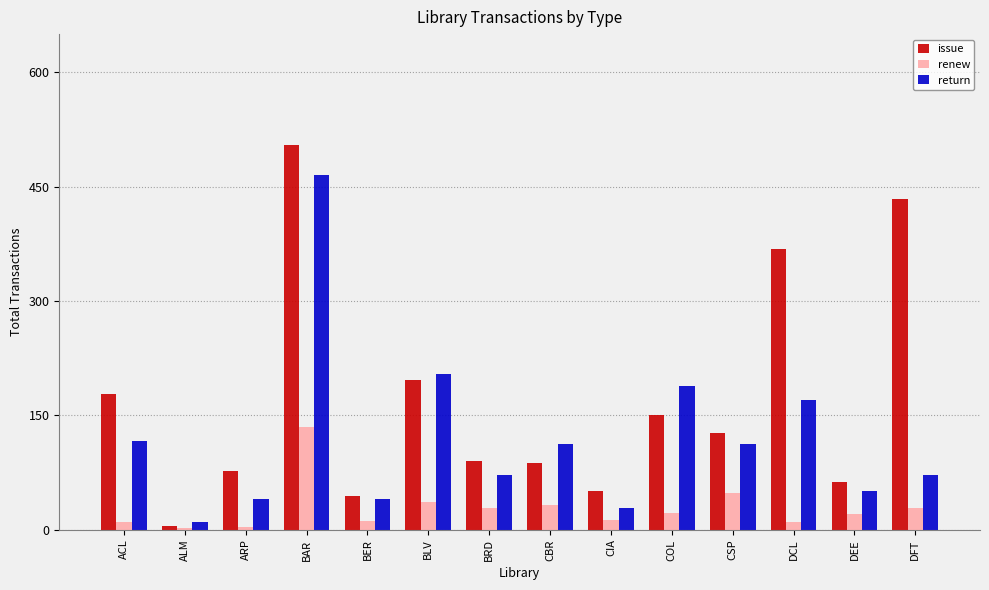

How many bars are there in each group?

3